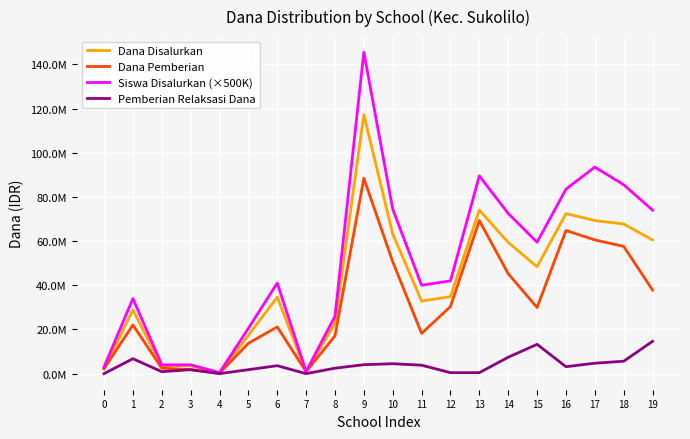

At which label is Dana Disalurkan closest to 58725000?

14